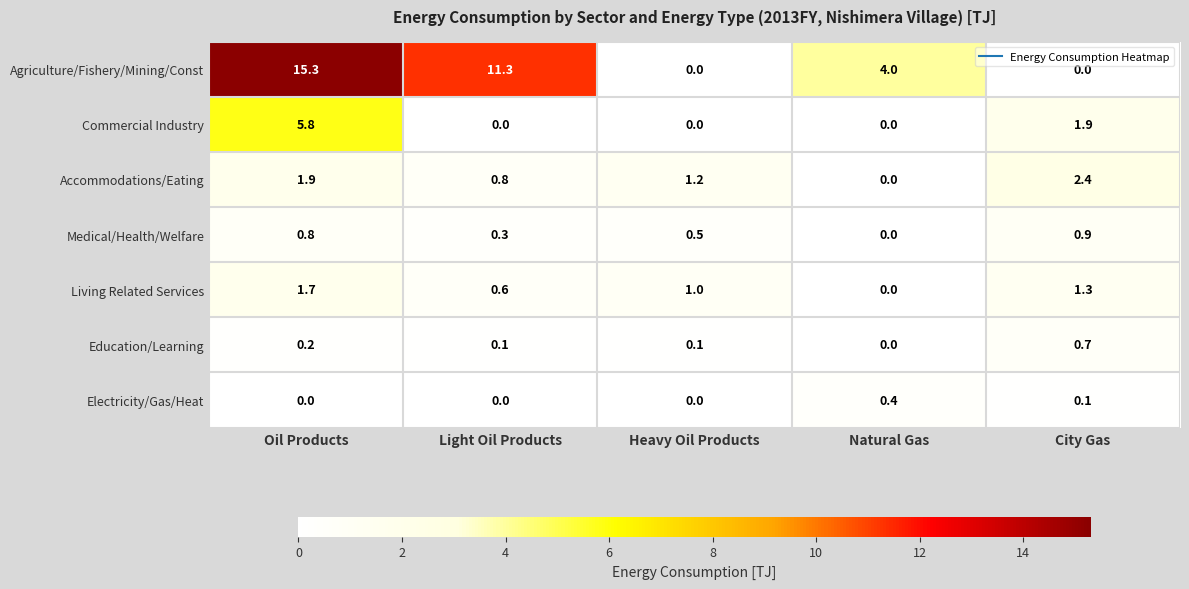

The value of Living Related Services at Light Oil Products is 1.0. True or false?

False